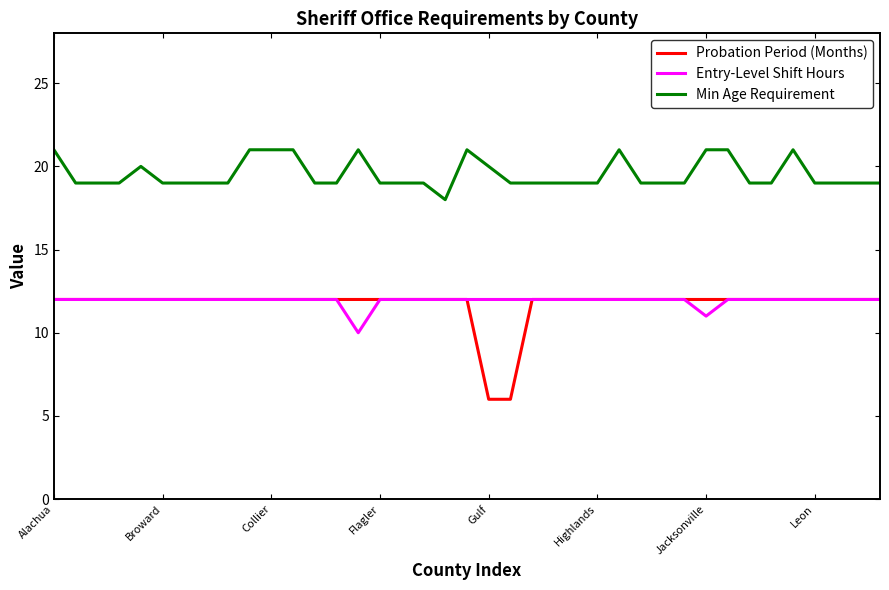

Which series has the largest range (max minus min)?

Probation Period (Months)